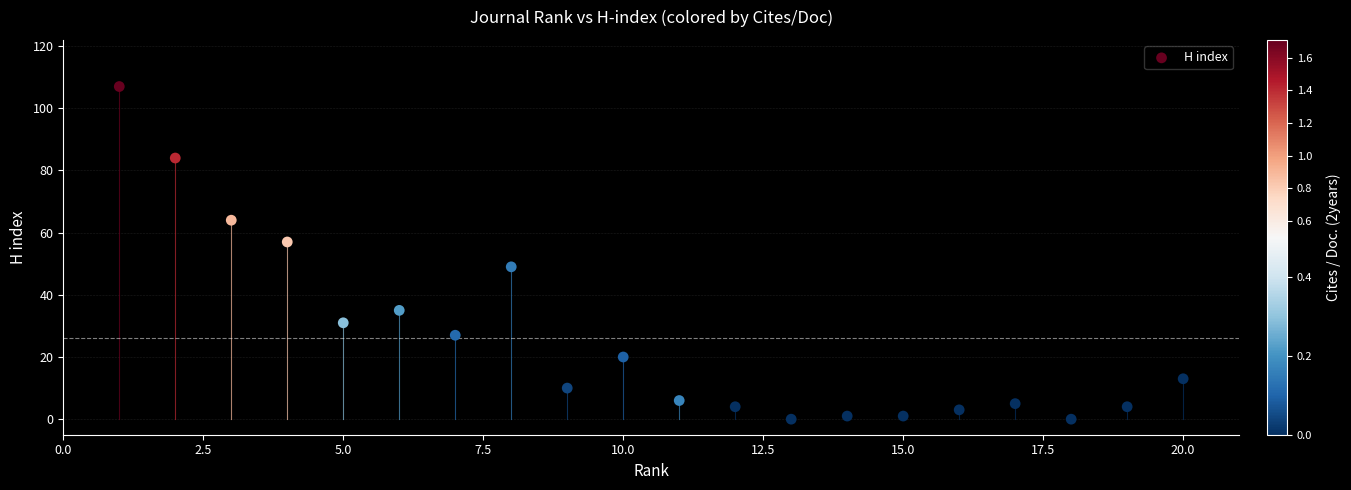

What is the range of X values (max minus min)?

19